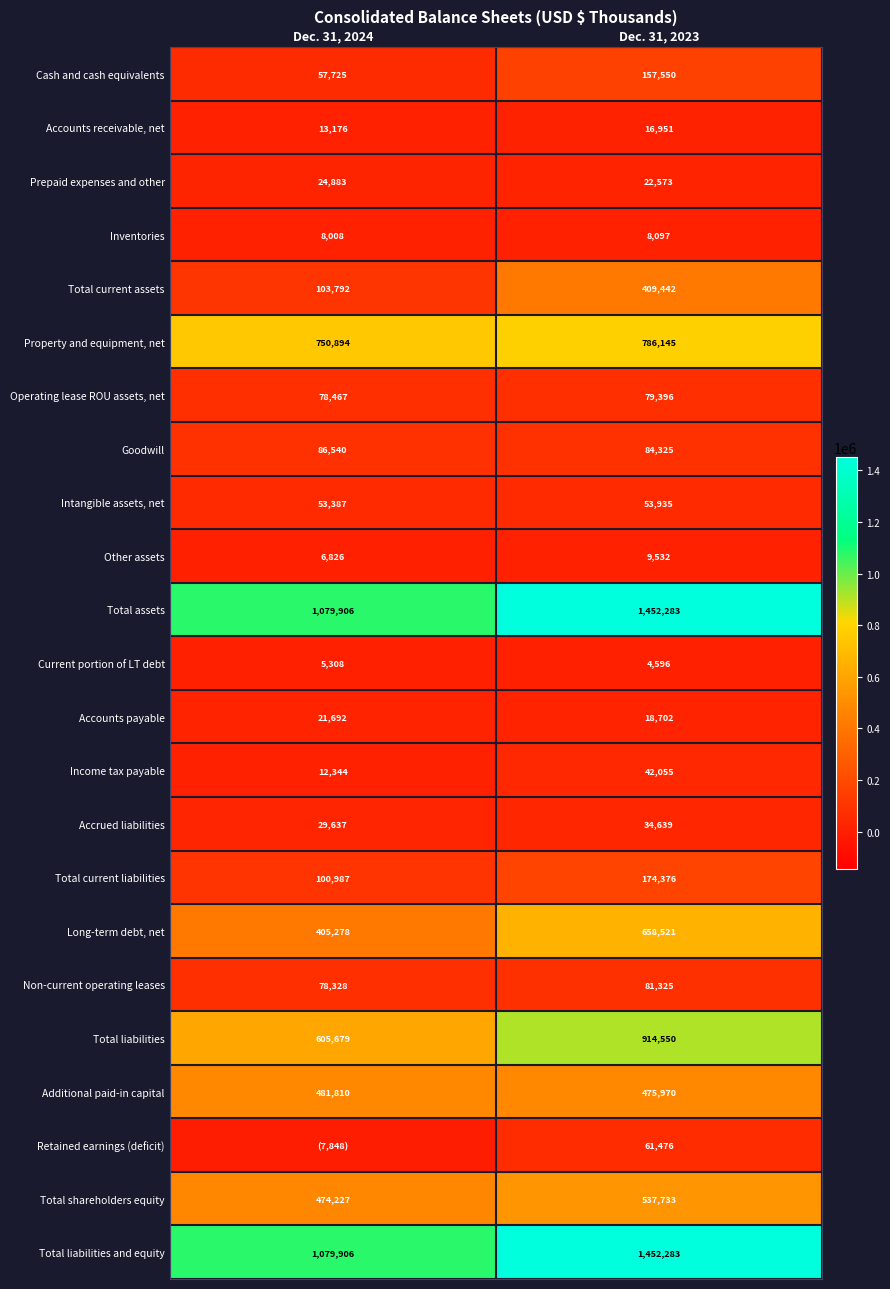

How many distinct data groups are displayed?

23